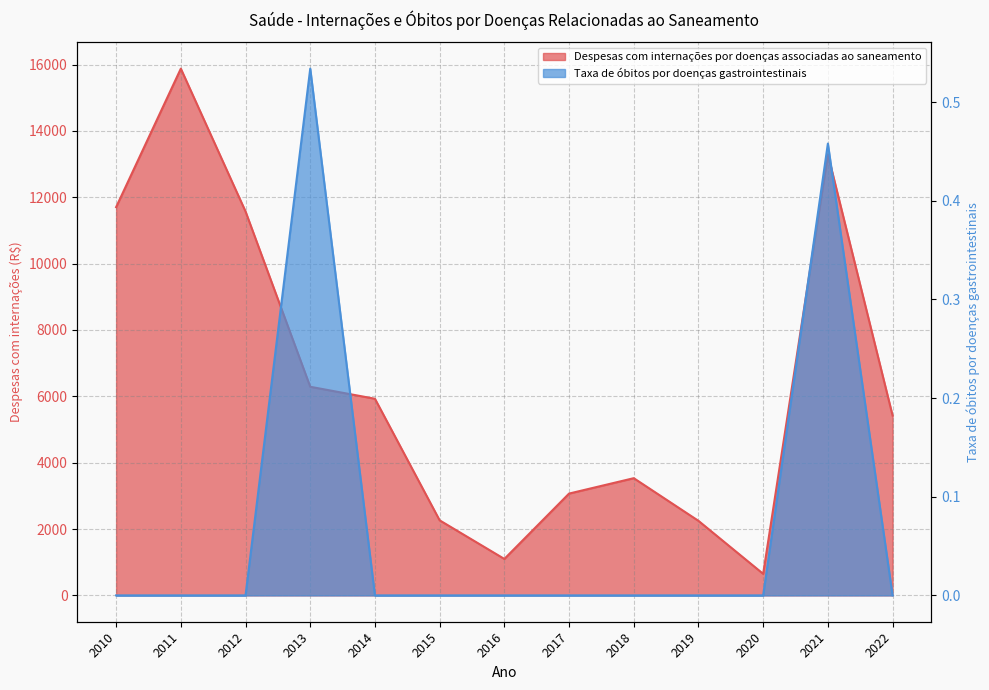

What is the difference between the maximum and second lowest values in the Taxa de óbitos por doenças gastrointestinais series?

0.5